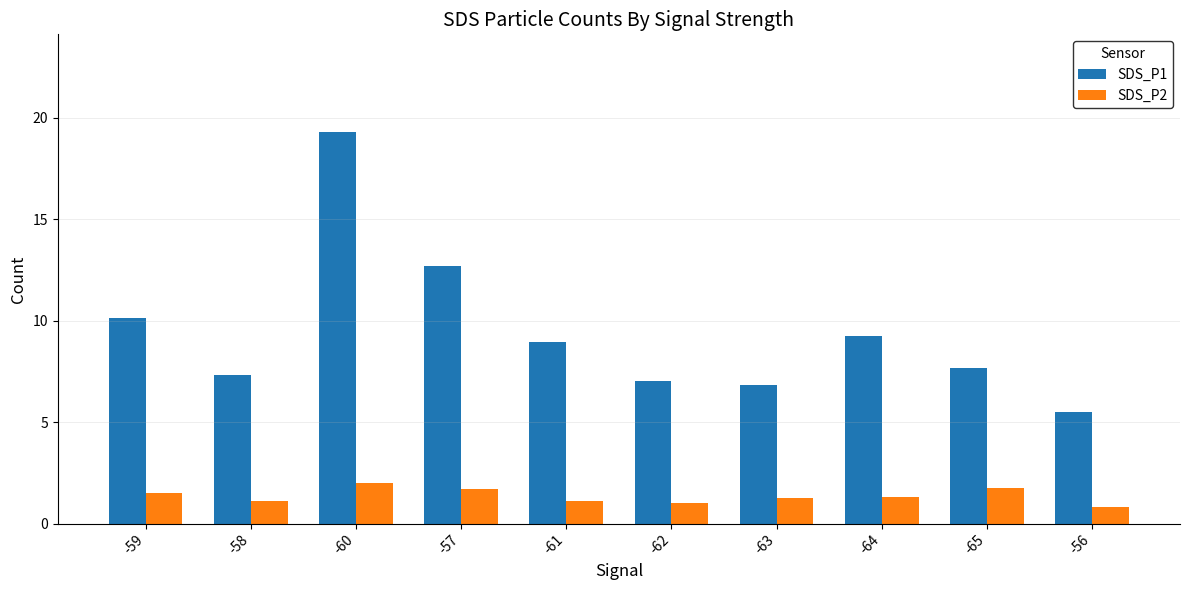

What is the sum of the SDS_P2 values at -61 and -64?

2.4